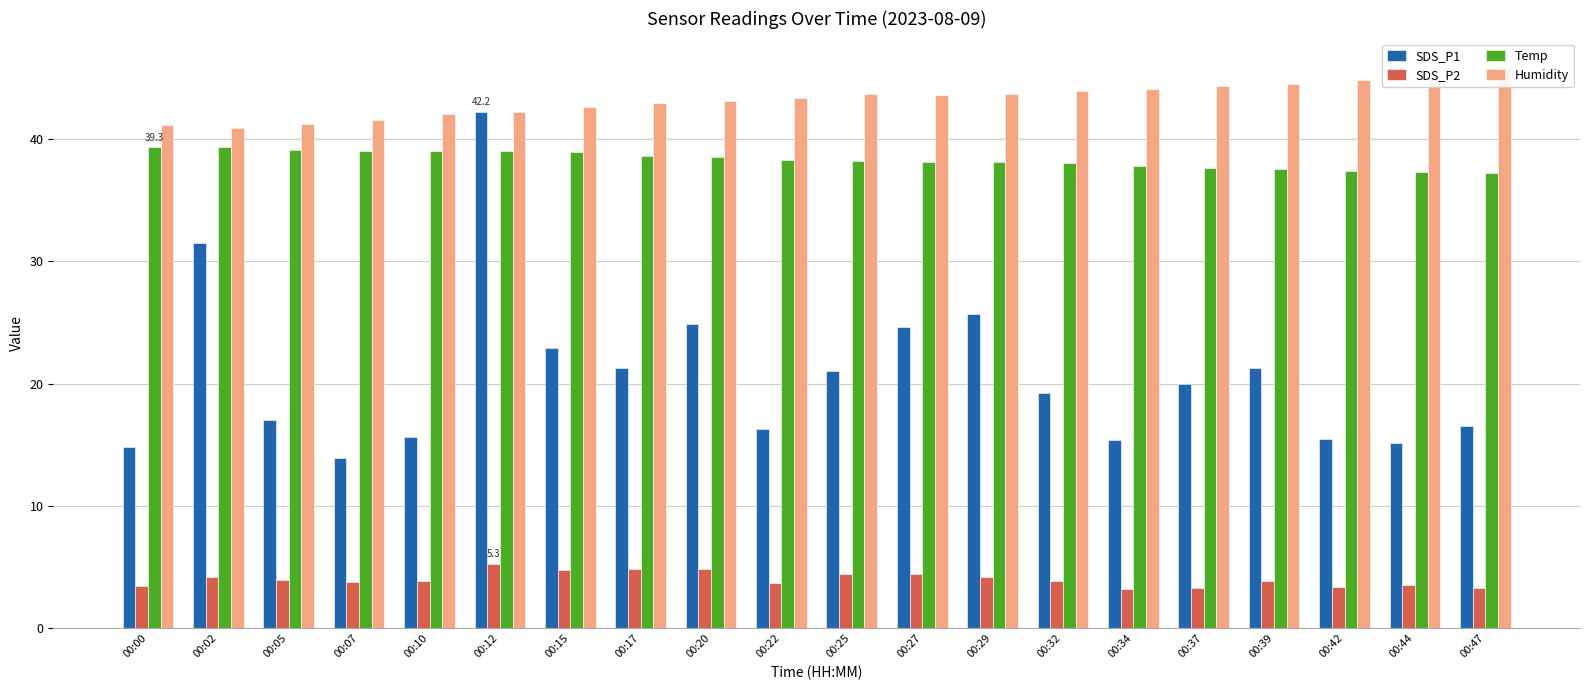

At which label is Humidity closest to 43?

00:17